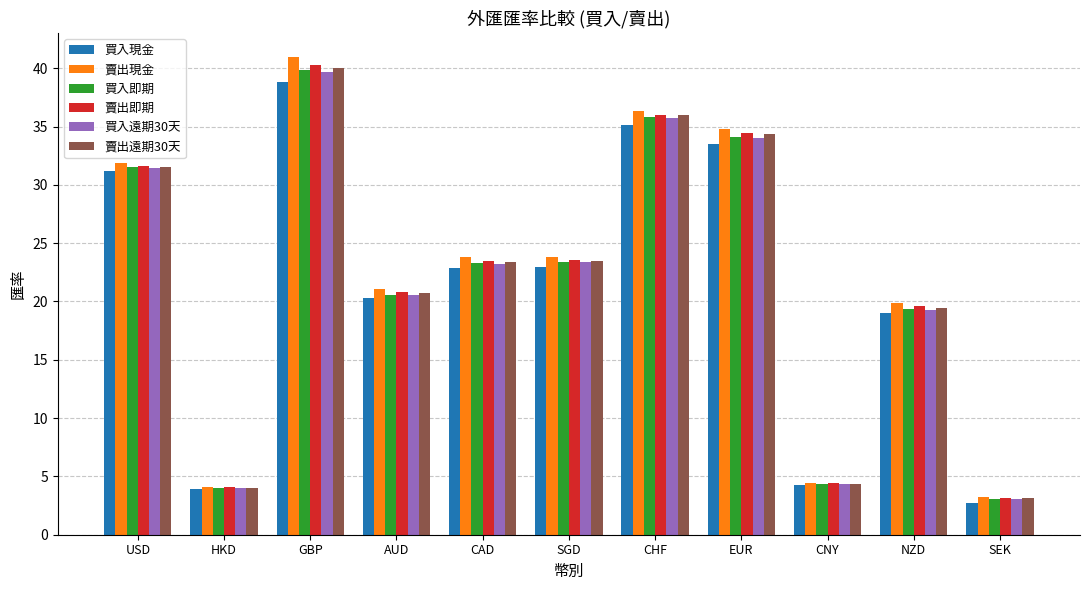

What is the difference between the 買入遠期30天 values at GBP and AUD?

19.2